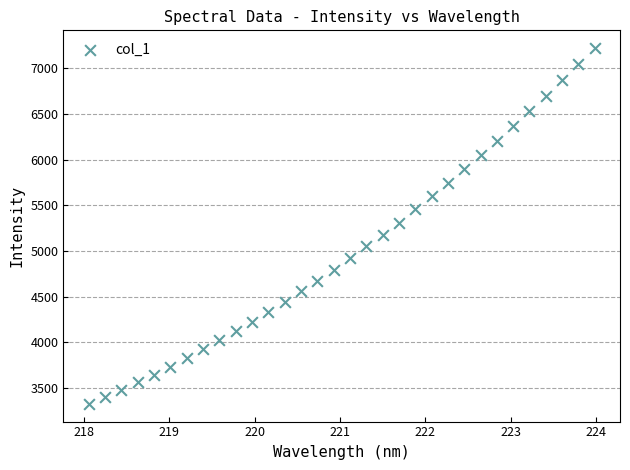

What is the range of Y values (max minus min)?

3897.0